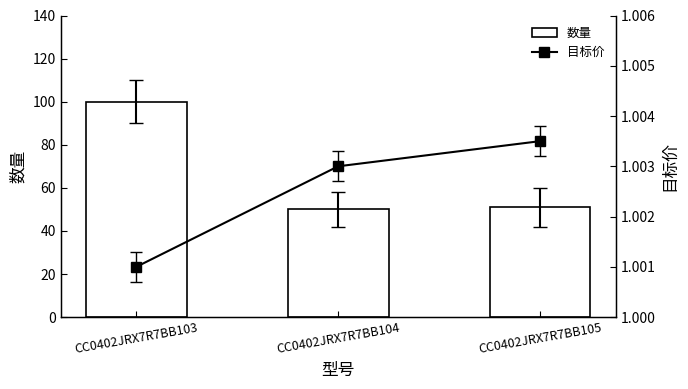

What is the total value across all series at CC0402JRX7R7BB103?

101.0